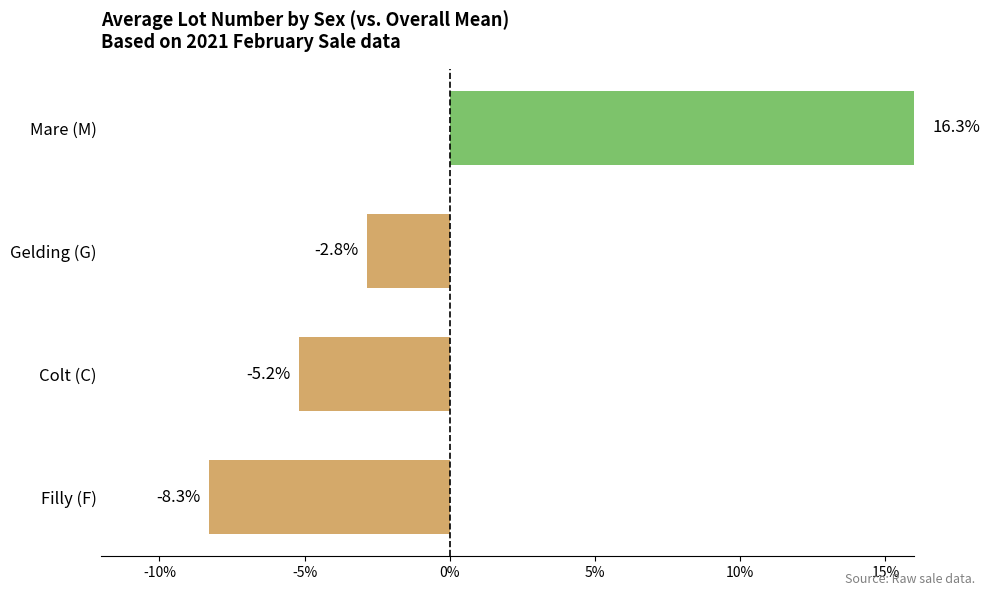

What is the minimum value shown in the chart?

-8.3